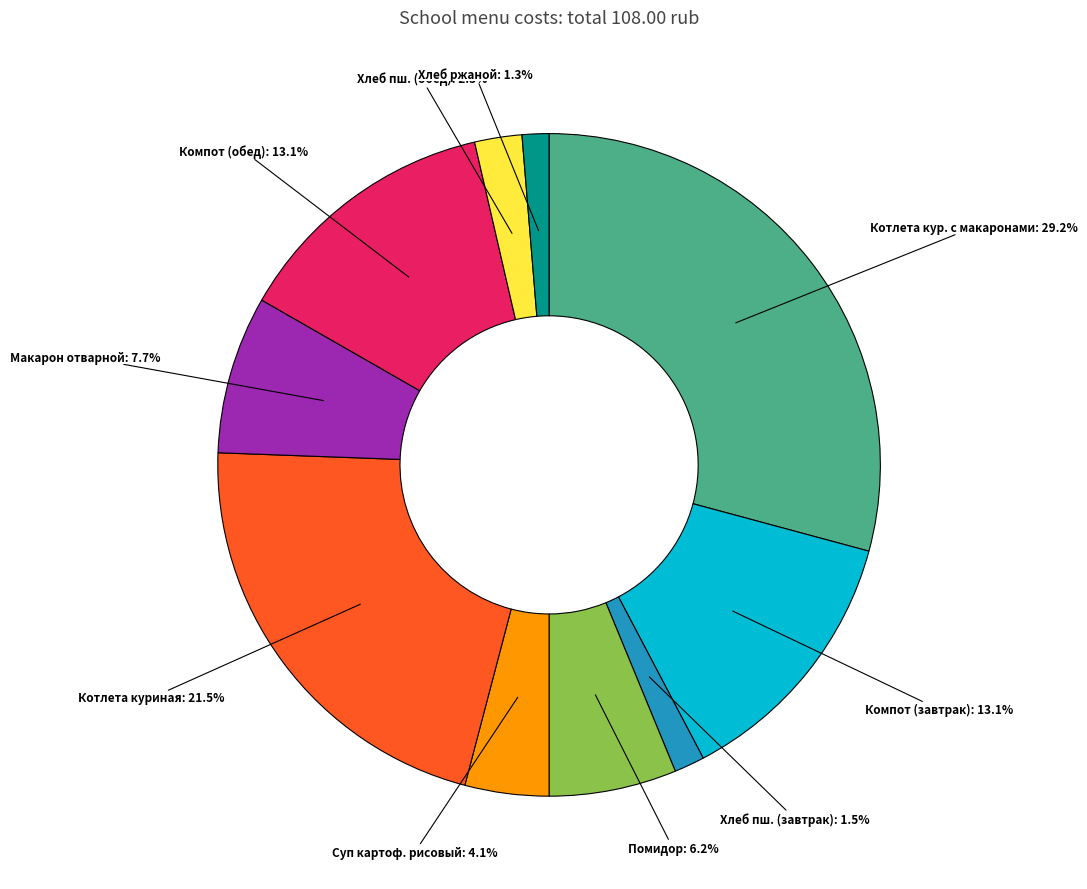

How many segments does this pie chart have?

10